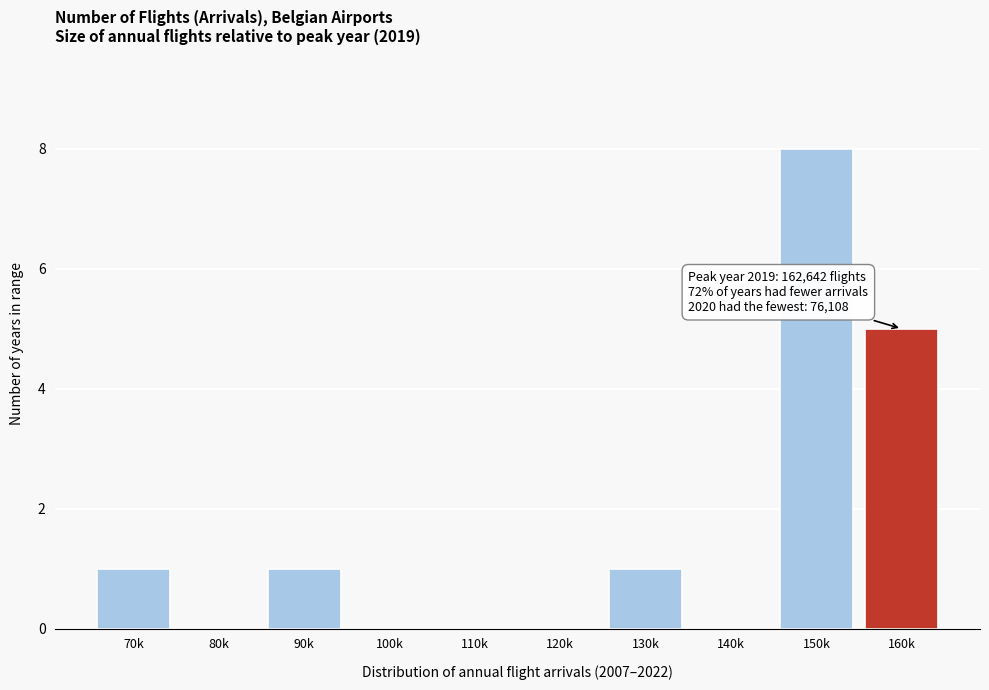

Reading left to right, transcribe all the data shown in this chart.

70k=1	80k=0	90k=1	100k=0	110k=0	120k=0	130k=1	140k=0	150k=8	160k=5